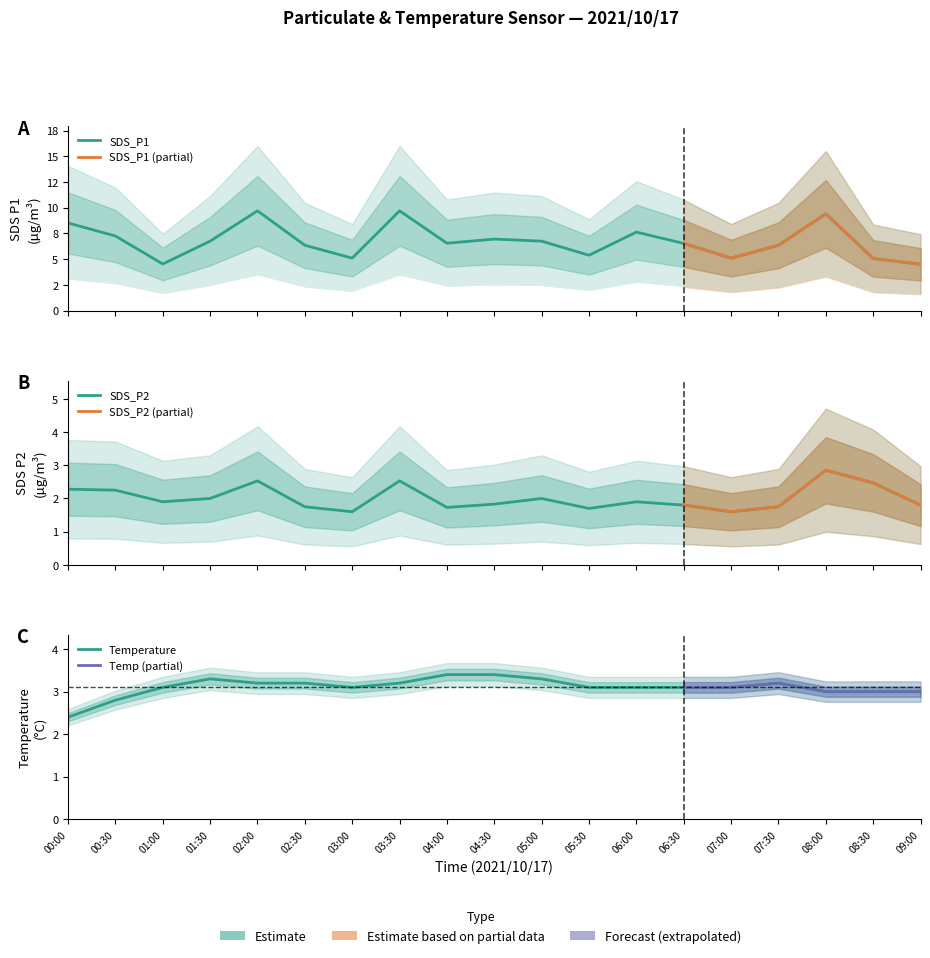

What is the minimum value shown in the chart?

1.6